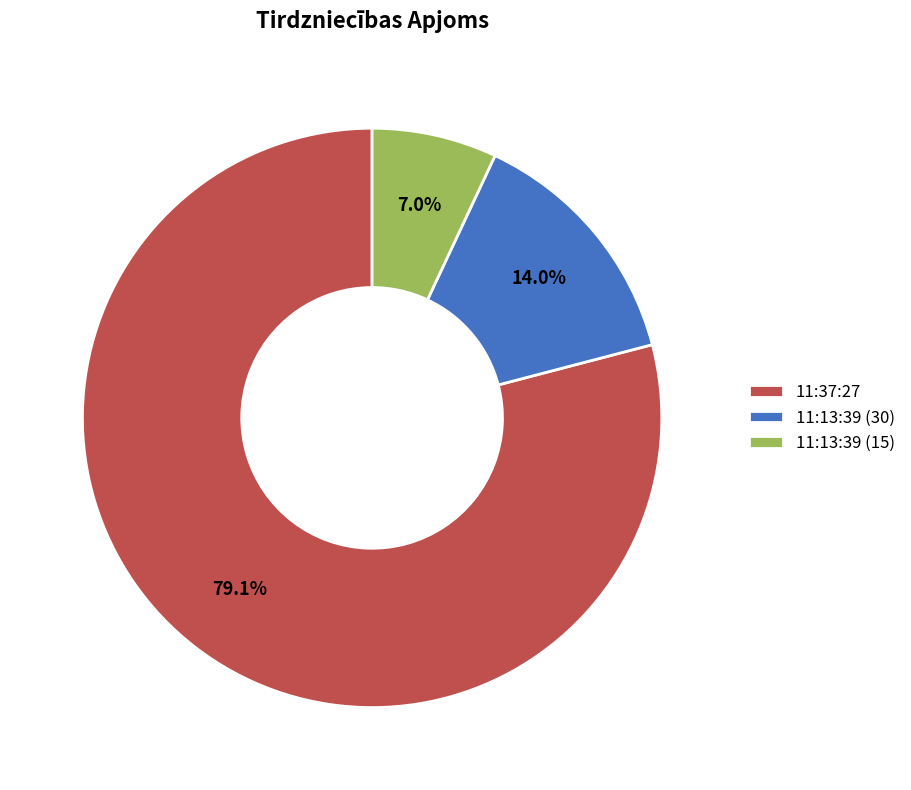

Is there any slice that represents more than half of the pie?

Yes